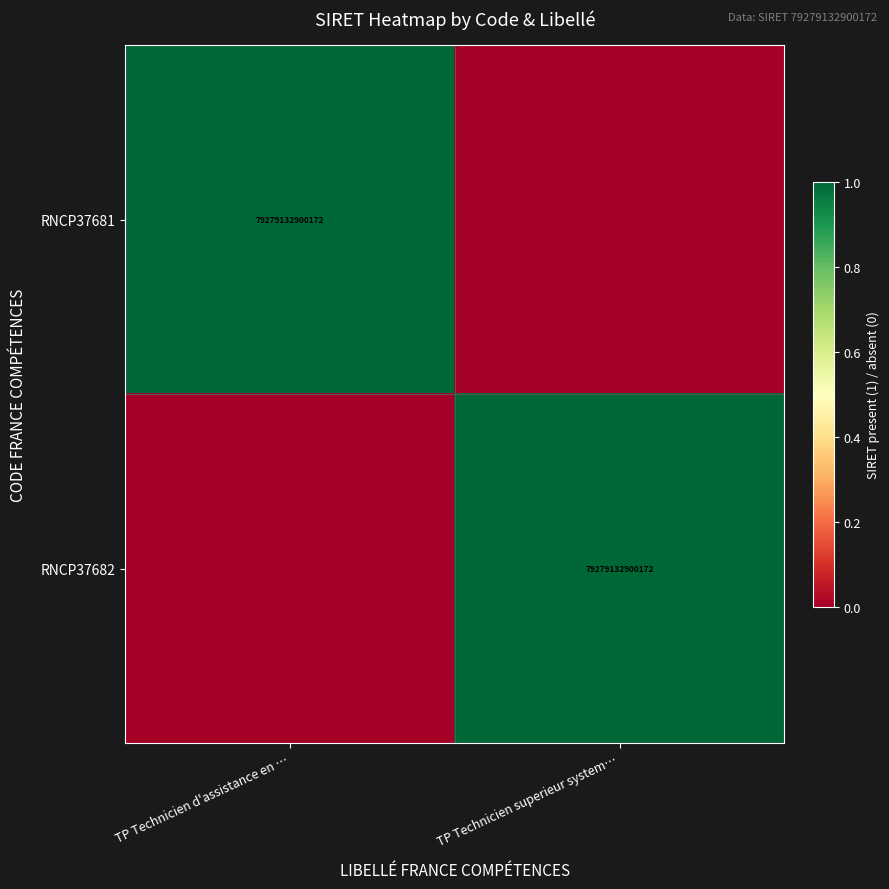

The RNCP37681 series shows 79279132900172 at TP Technicien d'assistance en …. True or false?

True